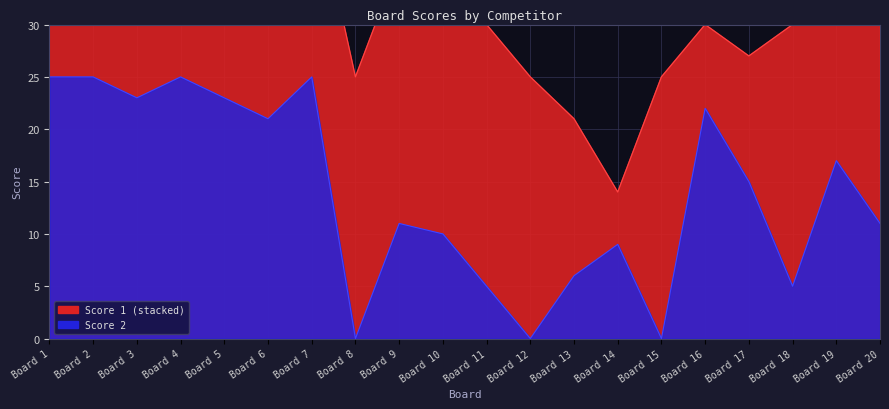

Where is the data nearest to the value 12?

Board 9